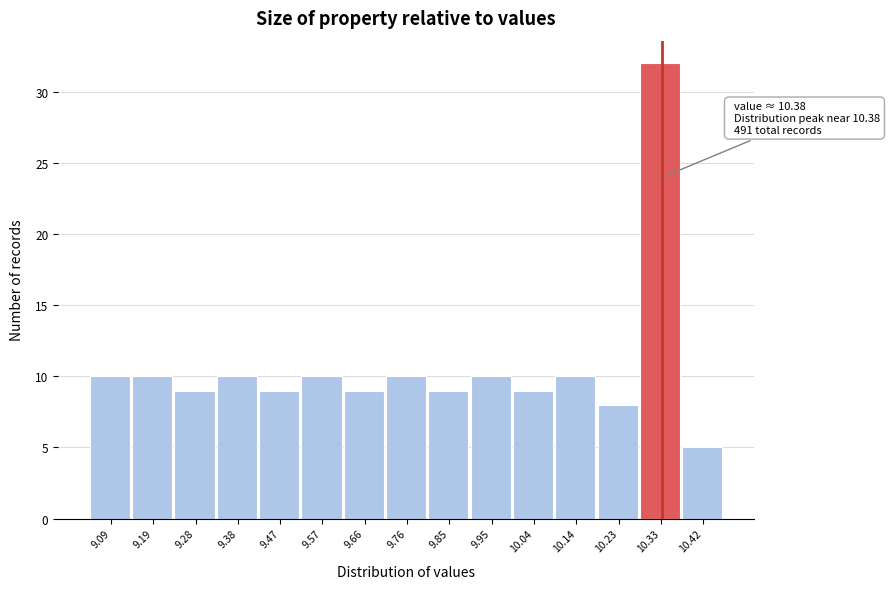

Reading right to left, what are all the values shown in this chart?

10.42=5	10.33=32	10.23=8	10.14=10	10.04=9	9.95=10	9.85=9	9.76=10	9.66=9	9.57=10	9.47=9	9.38=10	9.28=9	9.19=10	9.09=10